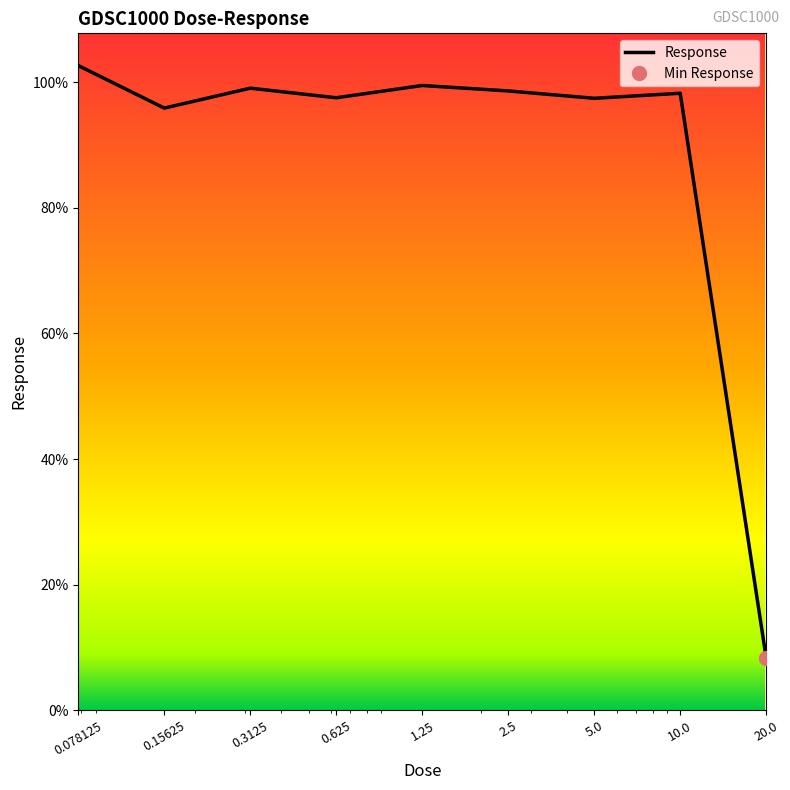

Which has a higher value, 2.5 or 0.078125?

0.078125